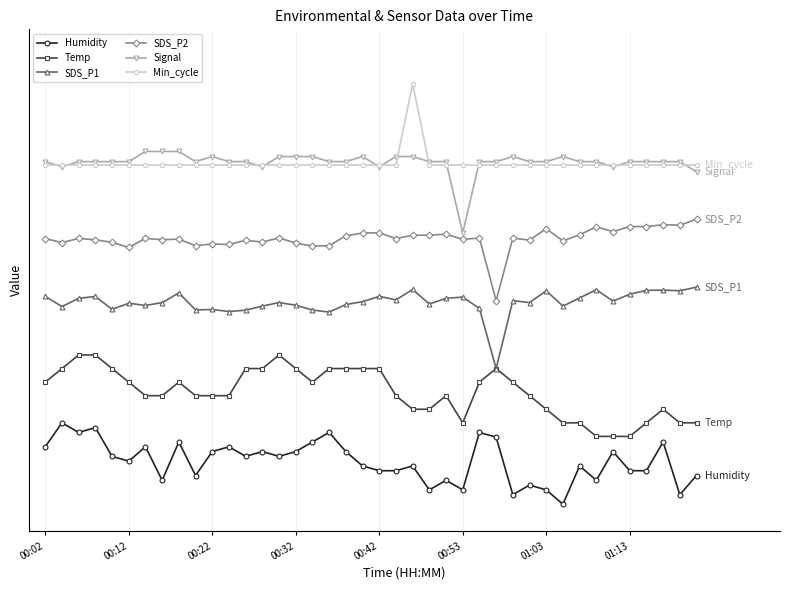

Is this an area chart (filled region under the line)?

No